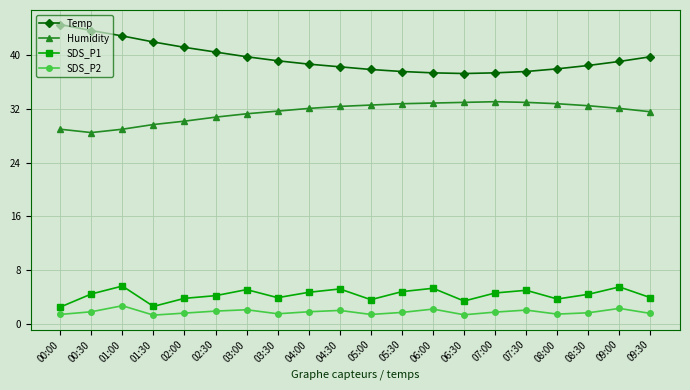

What is the smallest value displayed?

1.3